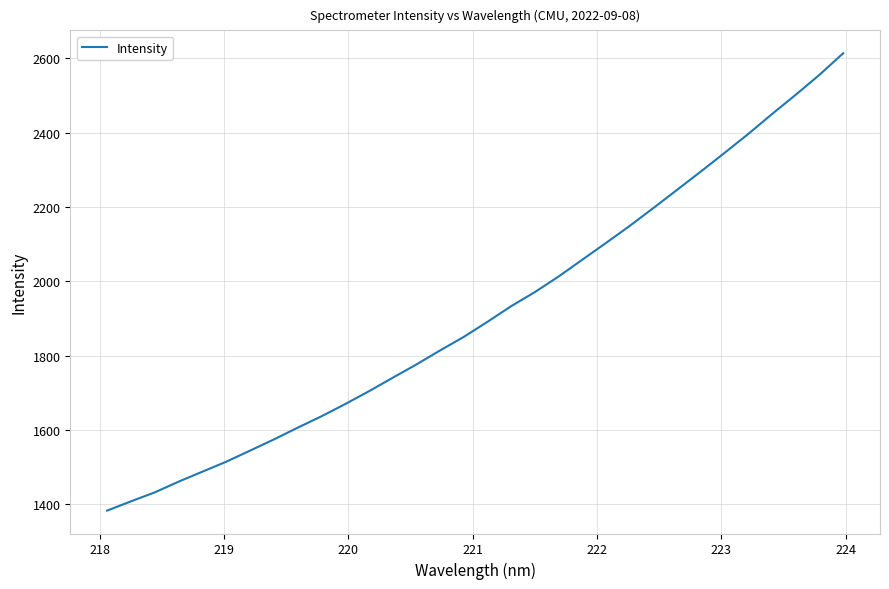

What is the maximum value shown in the chart?

2613.1